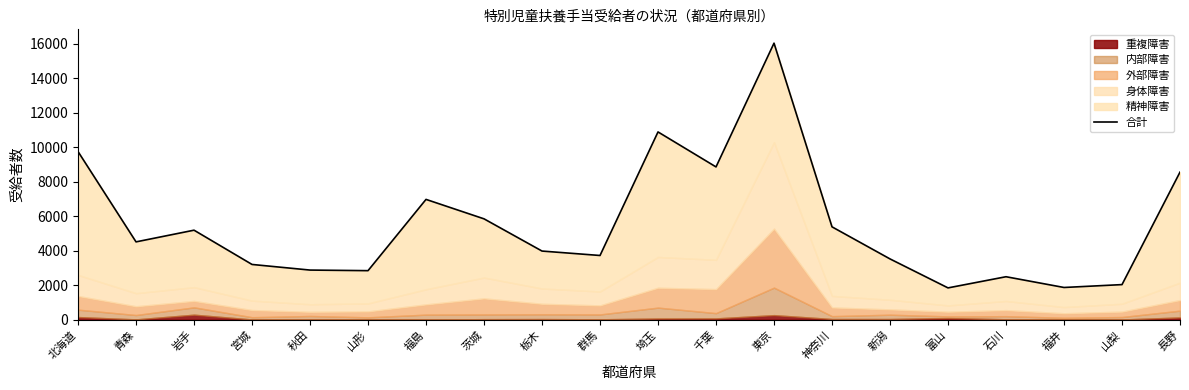

At which label does the data first exceed 4515?

北海道